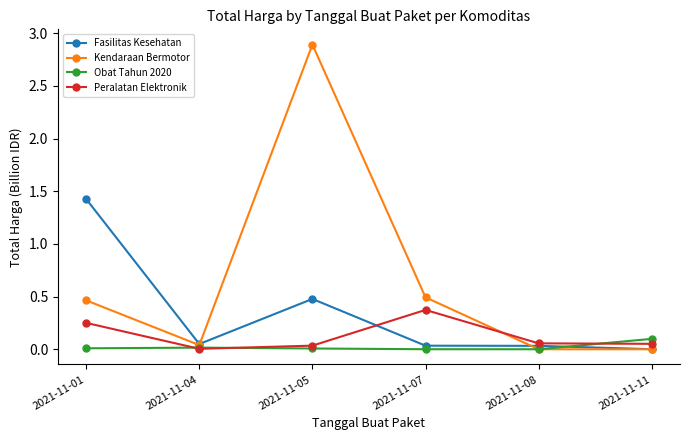

Is the value of Kendaraan Bermotor at 2021-11-05 greater than the value of Obat Tahun 2020 at 2021-11-07?

Yes